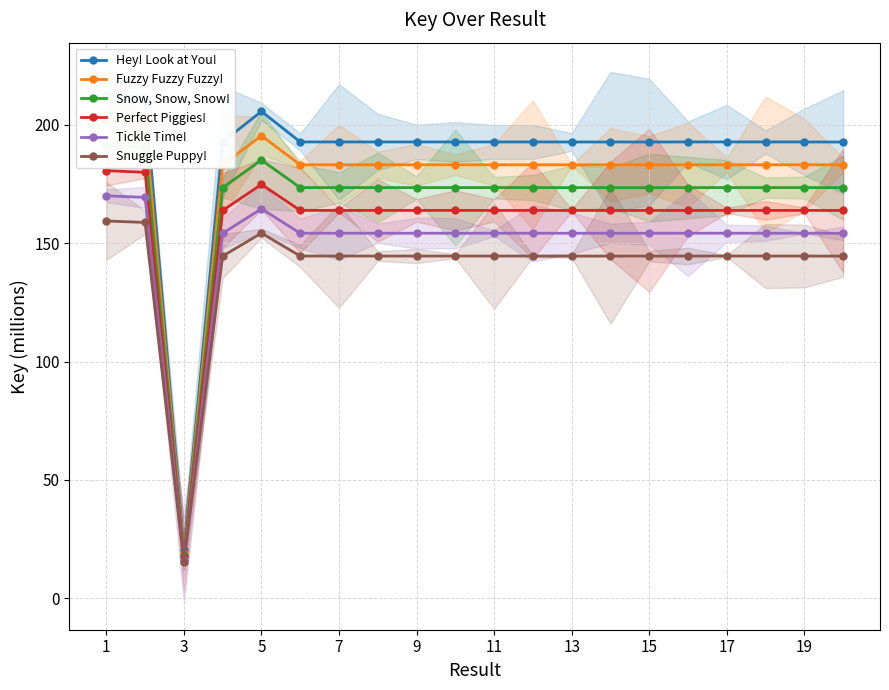

What is the difference between the maximum and minimum values in the Hey! Look at You! series?

192.2